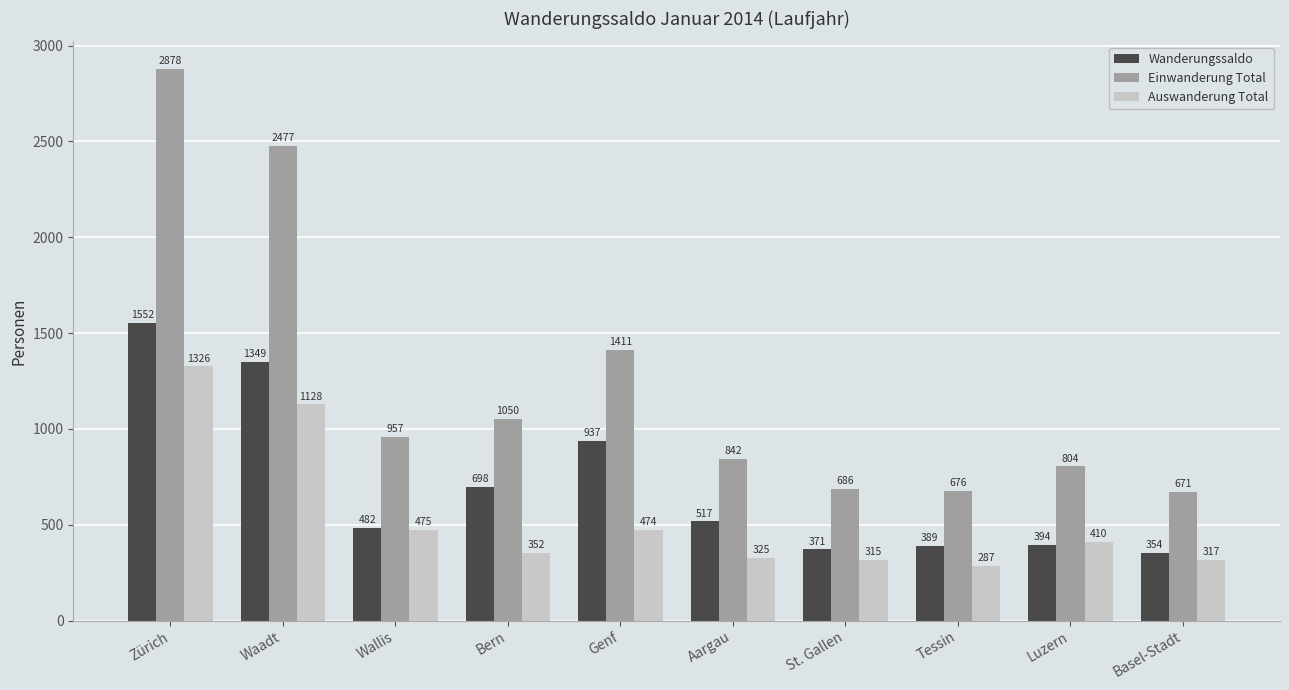

What is the label of the 2nd bar from the left?

Waadt